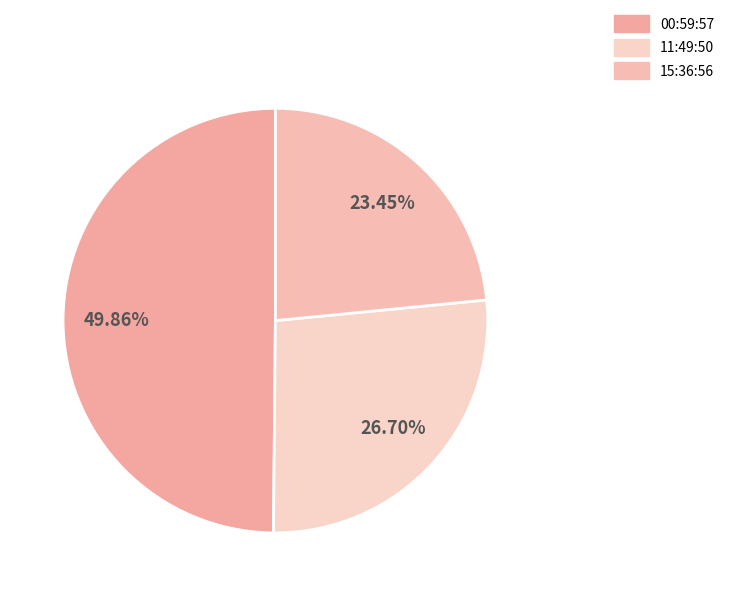

Is there a majority slice in this chart?

No